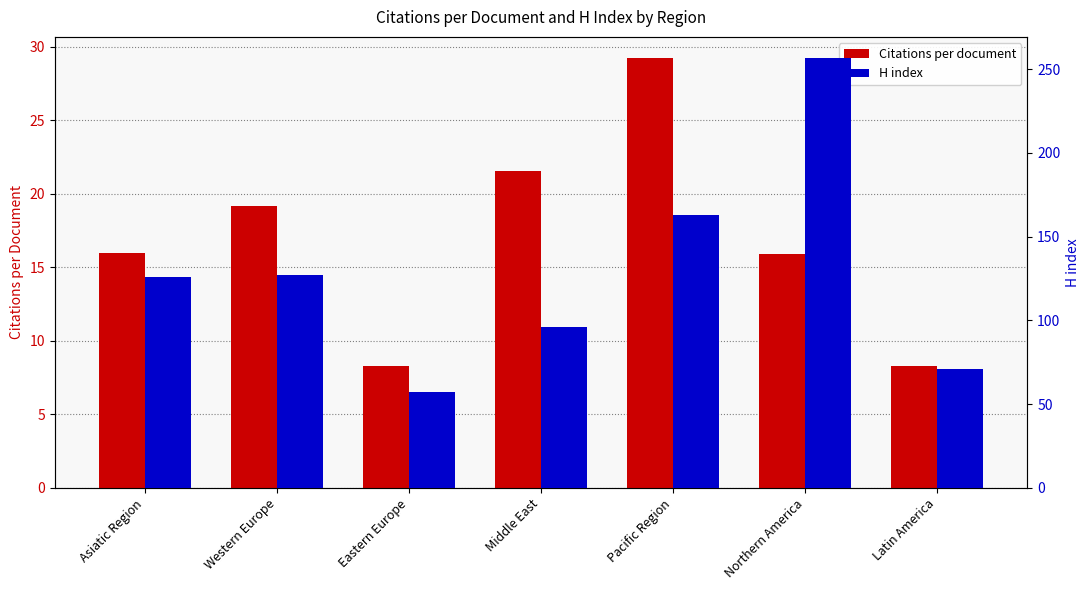

Rank the series at Eastern Europe from lowest to highest value.

Citations per document, H index